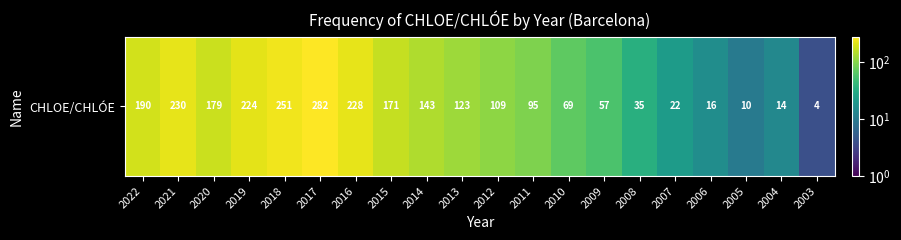

Rank the categories by value from lowest to highest.

2003, 2005, 2004, 2006, 2007, 2008, 2009, 2010, 2011, 2012, 2013, 2014, 2015, 2020, 2022, 2019, 2016, 2021, 2018, 2017